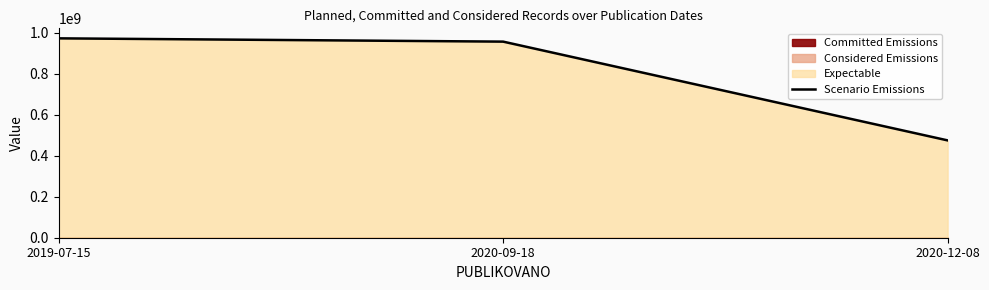

How many categories are shown in the chart?

3